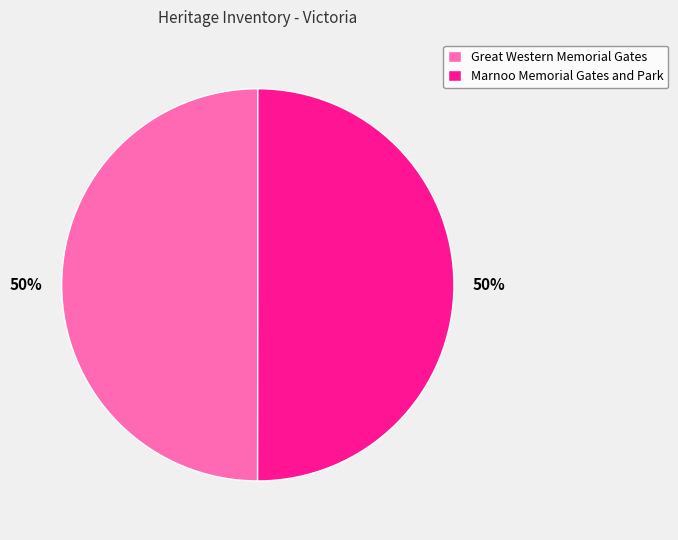

Is the sum of Great Western Memorial Gates and Marnoo Memorial Gates and Park greater than half?

Yes